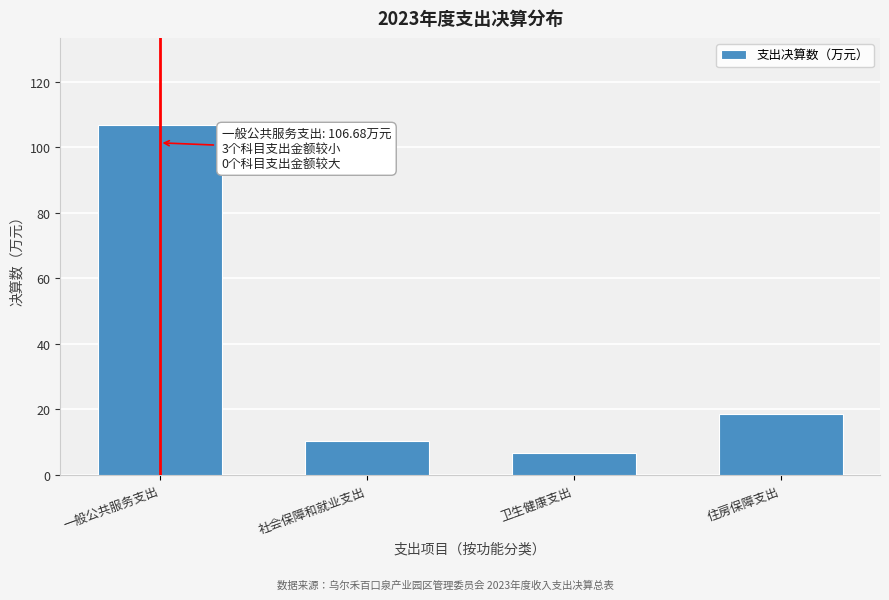

Reading right to left, extract all data points from this chart.

住房保障支出=18.6	卫生健康支出=6.6	社会保障和就业支出=10.3	一般公共服务支出=106.7